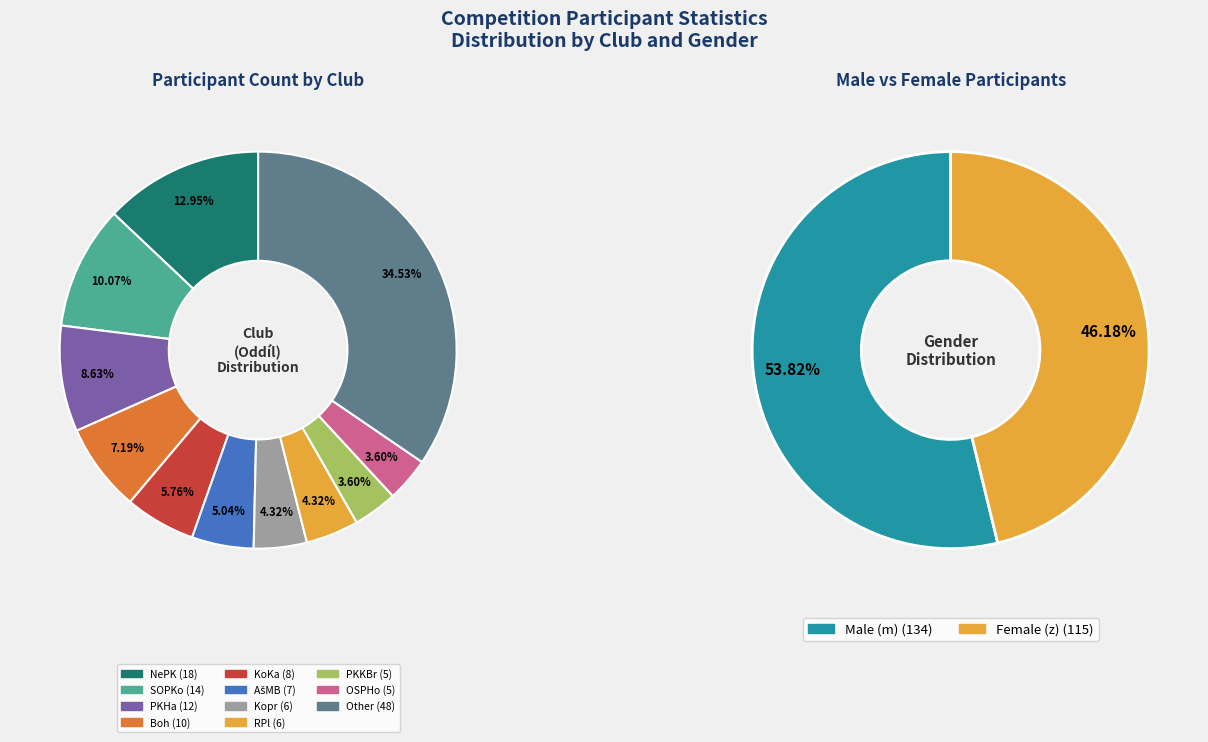

Combined, do m and z account for over 50%?

Yes